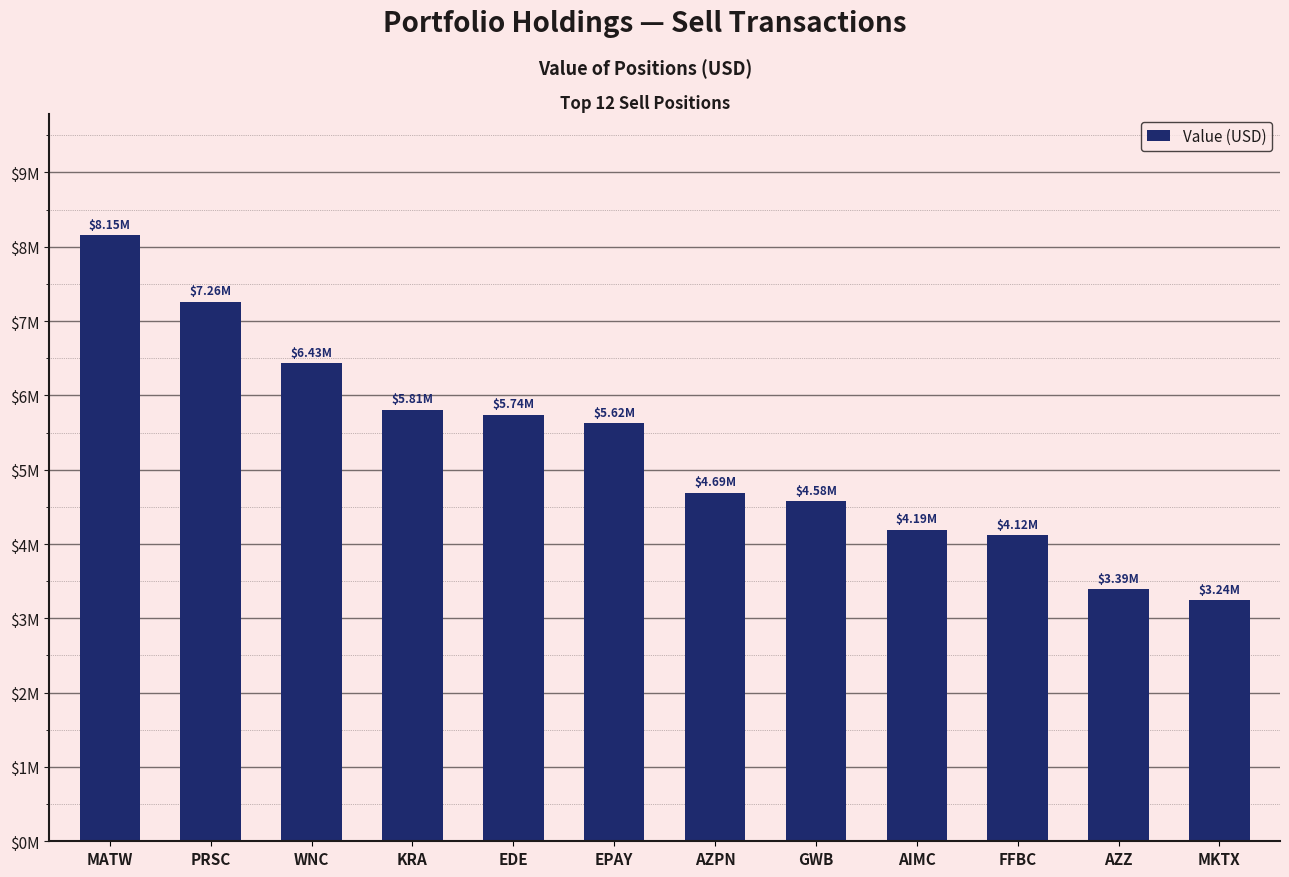

What is the difference between the values at KRA and FFBC?

1690000